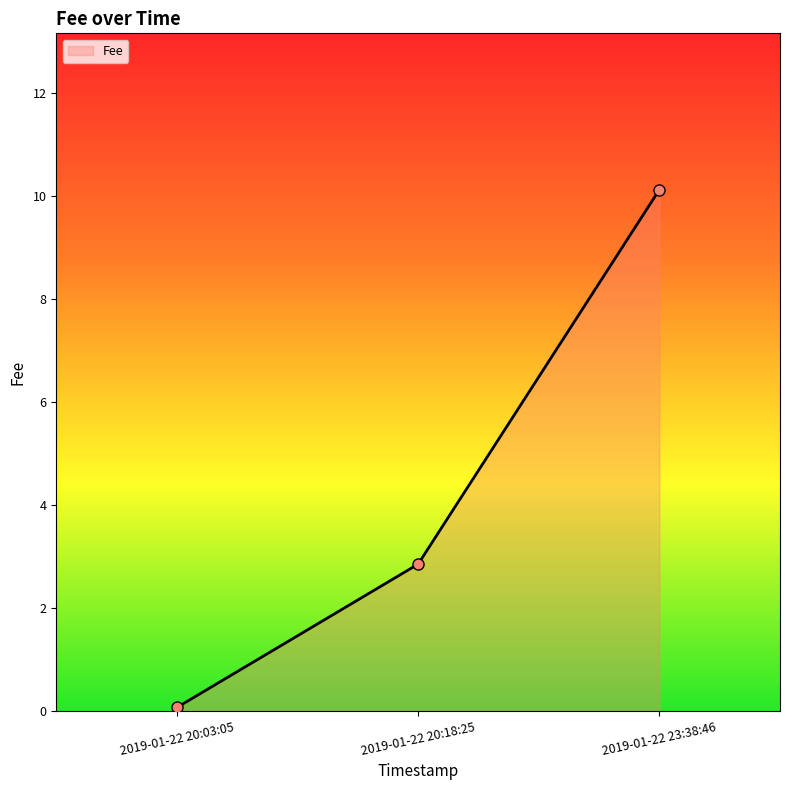

Which category has the lowest value across all series?

2019-01-22 20:03:05